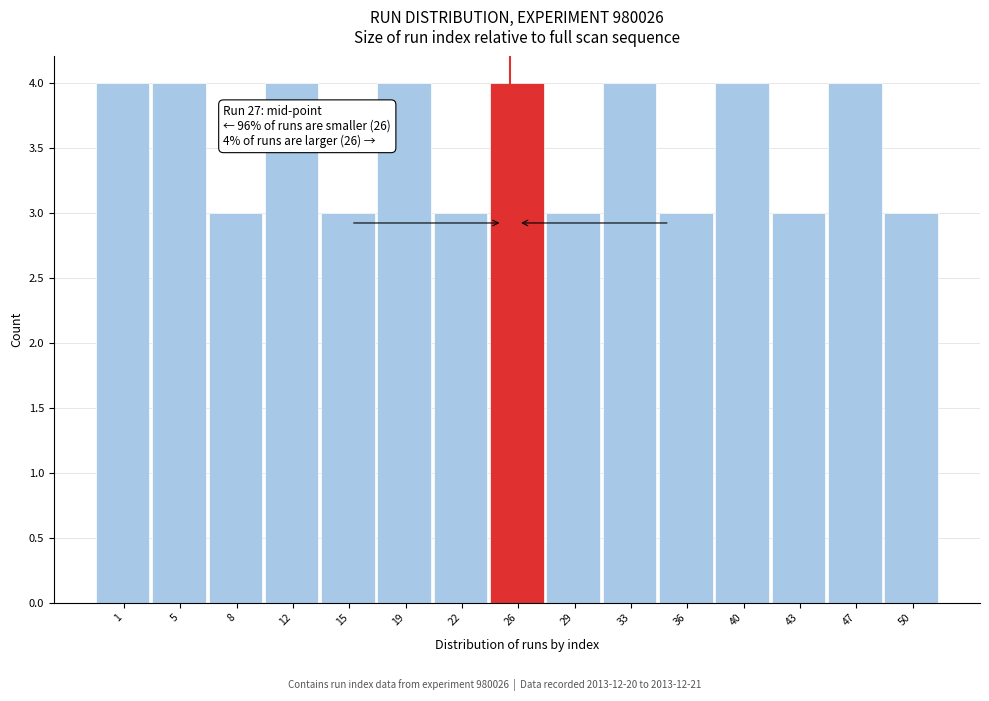

Reading left to right, extract all data points from this chart.

4	4	3	4	3	4	3	4	3	4	3	4	3	4	3